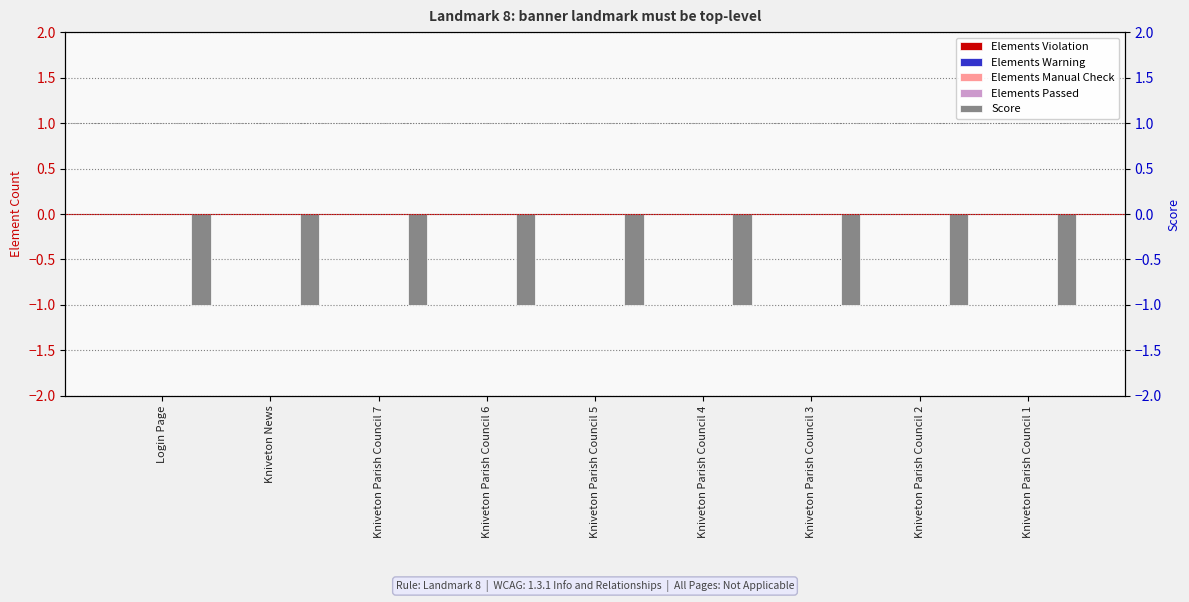

At which category is the sum across all series the highest?

Login Page